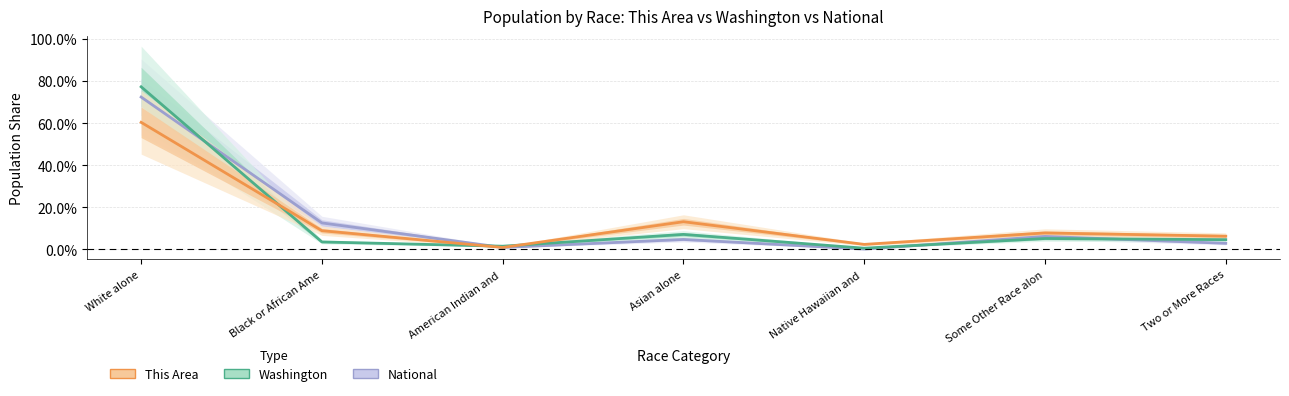

How many interior local valleys does the Washington series have?

2